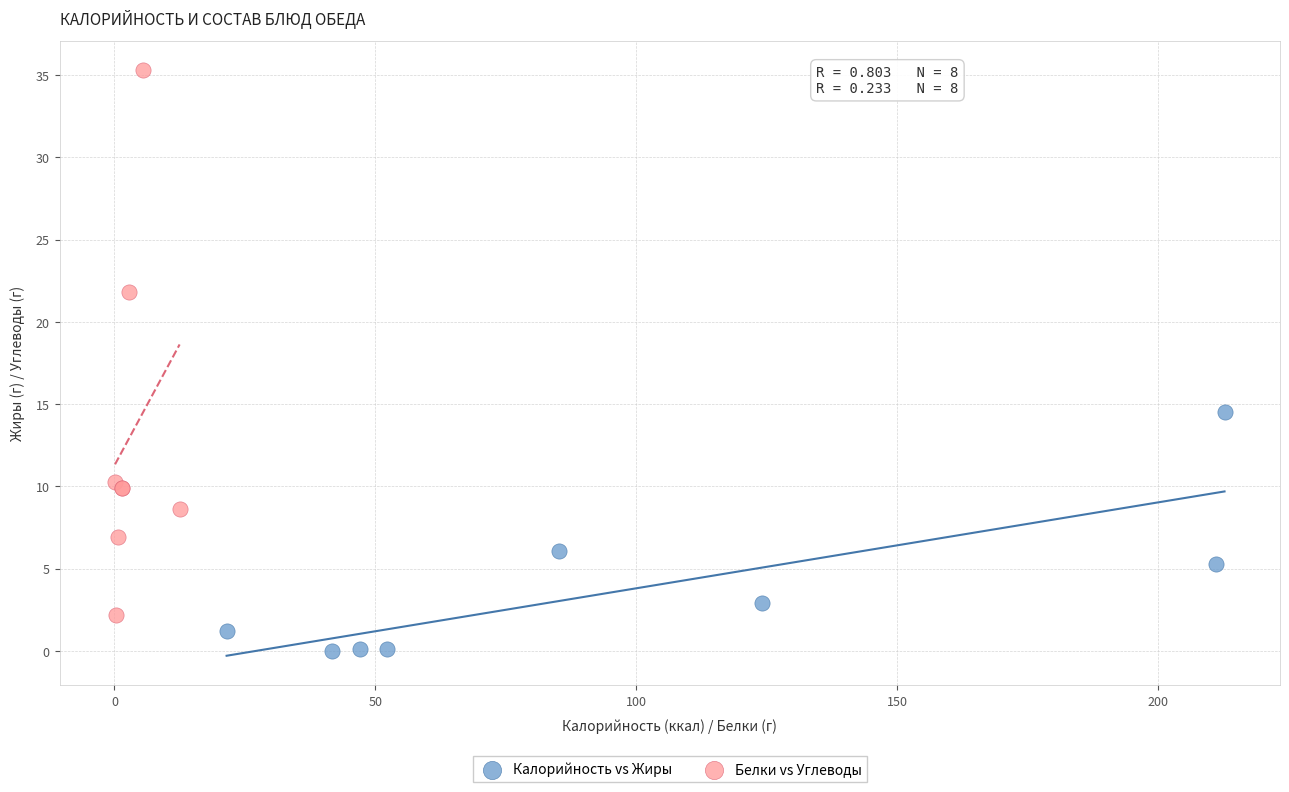

Which series reaches the minimum Y coordinate?

Калорийность vs Жиры